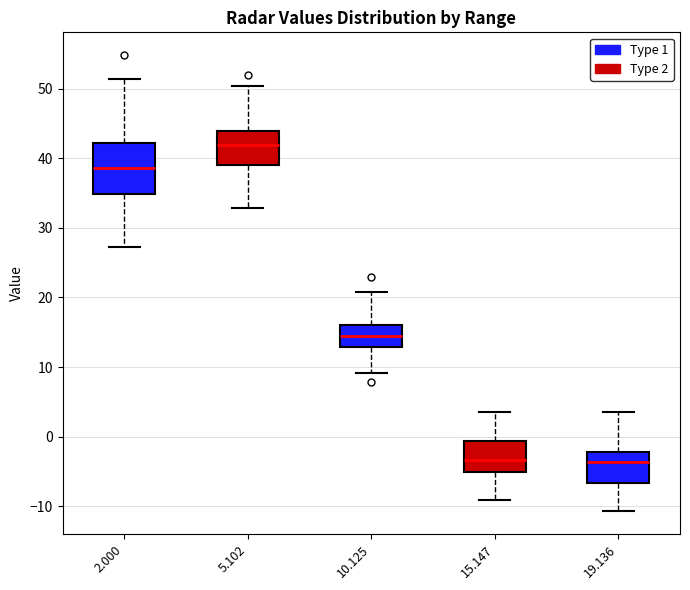

Which box is the tallest, from its lower edge to its upper edge?

2.000